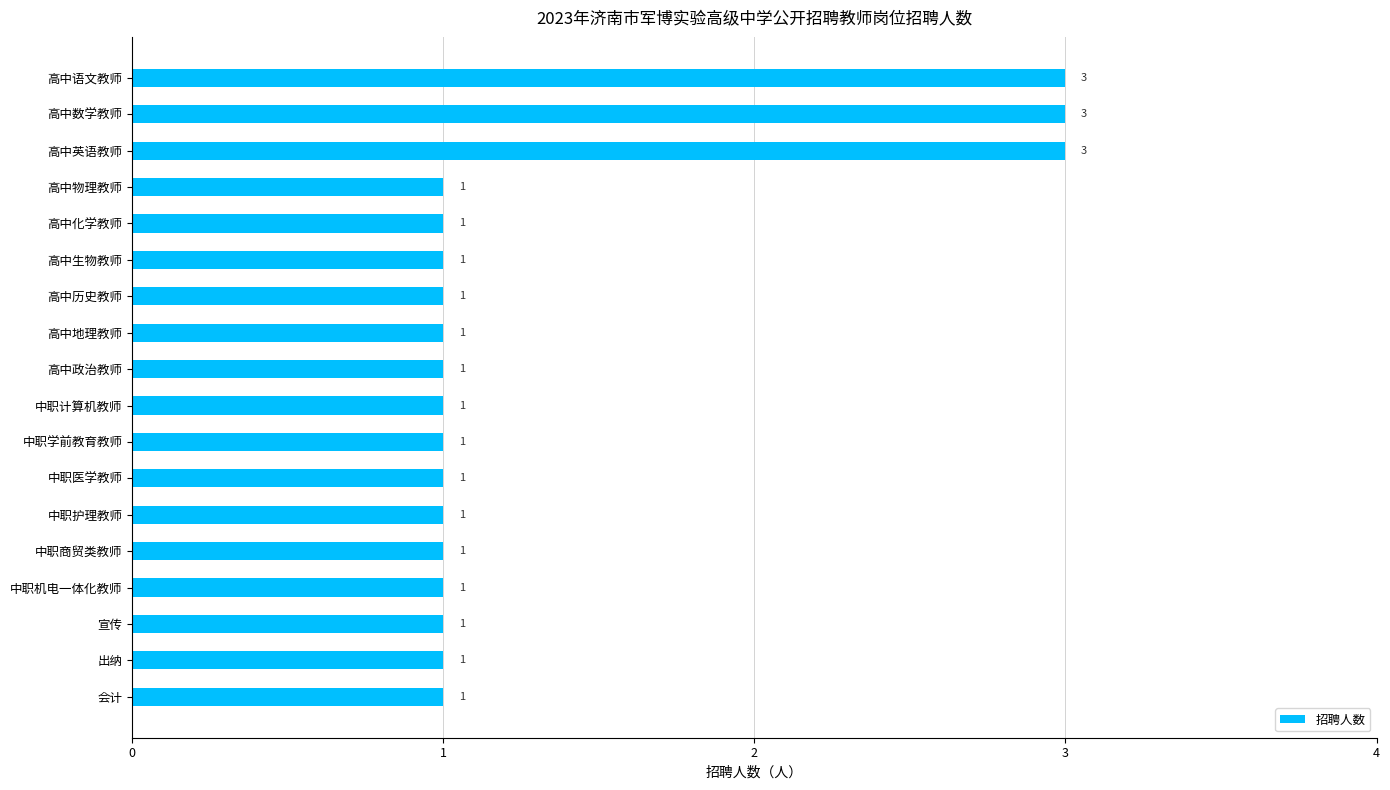

Reading bottom to top, extract all data points from this chart.

会计=1	出纳=1	宣传=1	中职机电一体化教师=1	中职商贸类教师=1	中职护理教师=1	中职医学教师=1	中职学前教育教师=1	中职计算机教师=1	高中政治教师=1	高中地理教师=1	高中历史教师=1	高中生物教师=1	高中化学教师=1	高中物理教师=1	高中英语教师=3	高中数学教师=3	高中语文教师=3